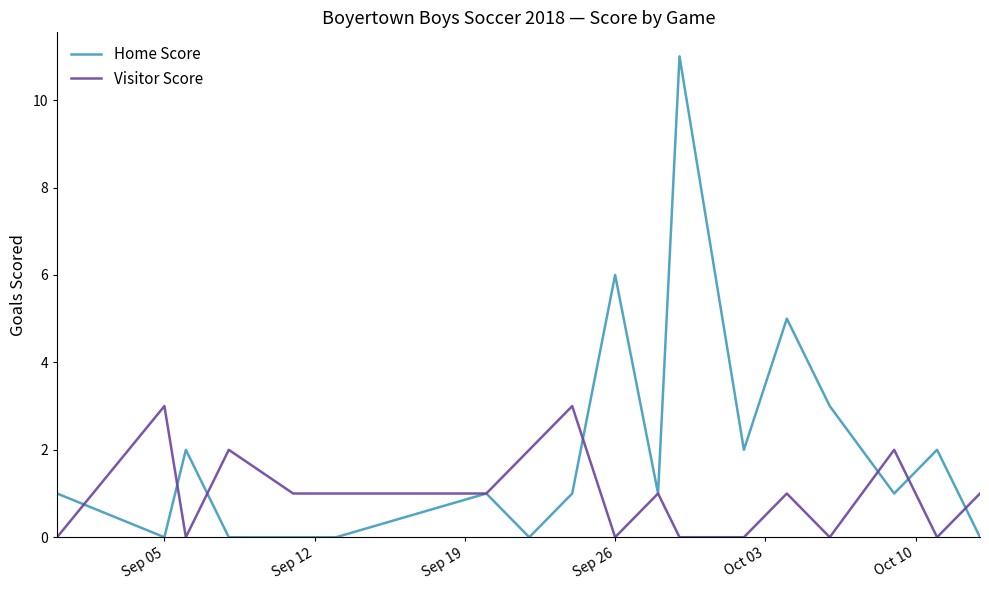

What is the maximum value for Home Score?

11